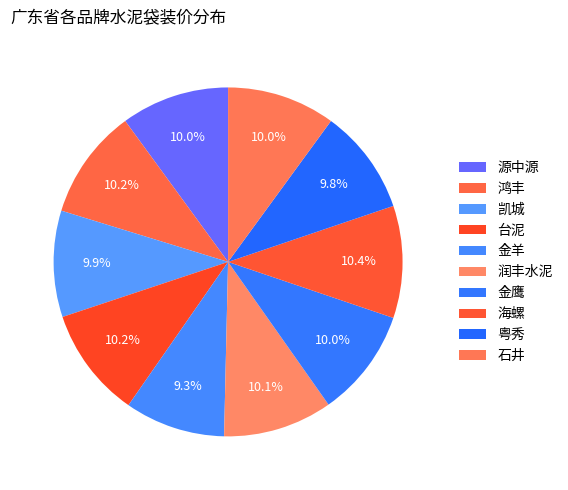

True or false: 粤秀 accounts for 10% of the total.

True